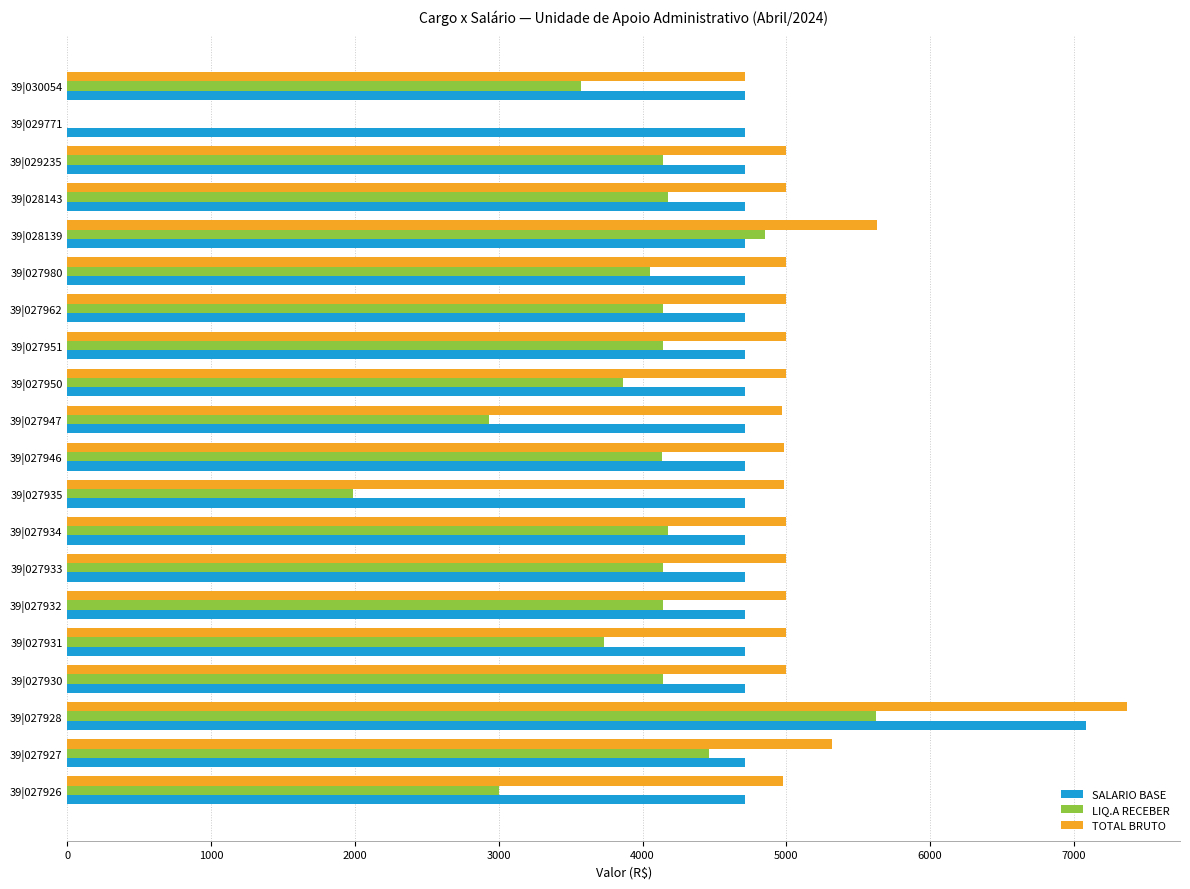

What is the maximum value for TOTAL BRUTO?

7369.1